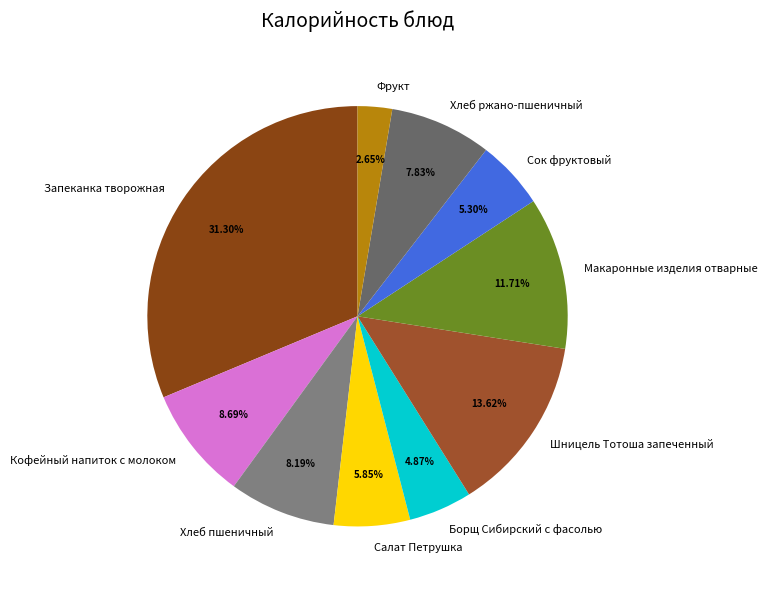

How many segments does this pie chart have?

10